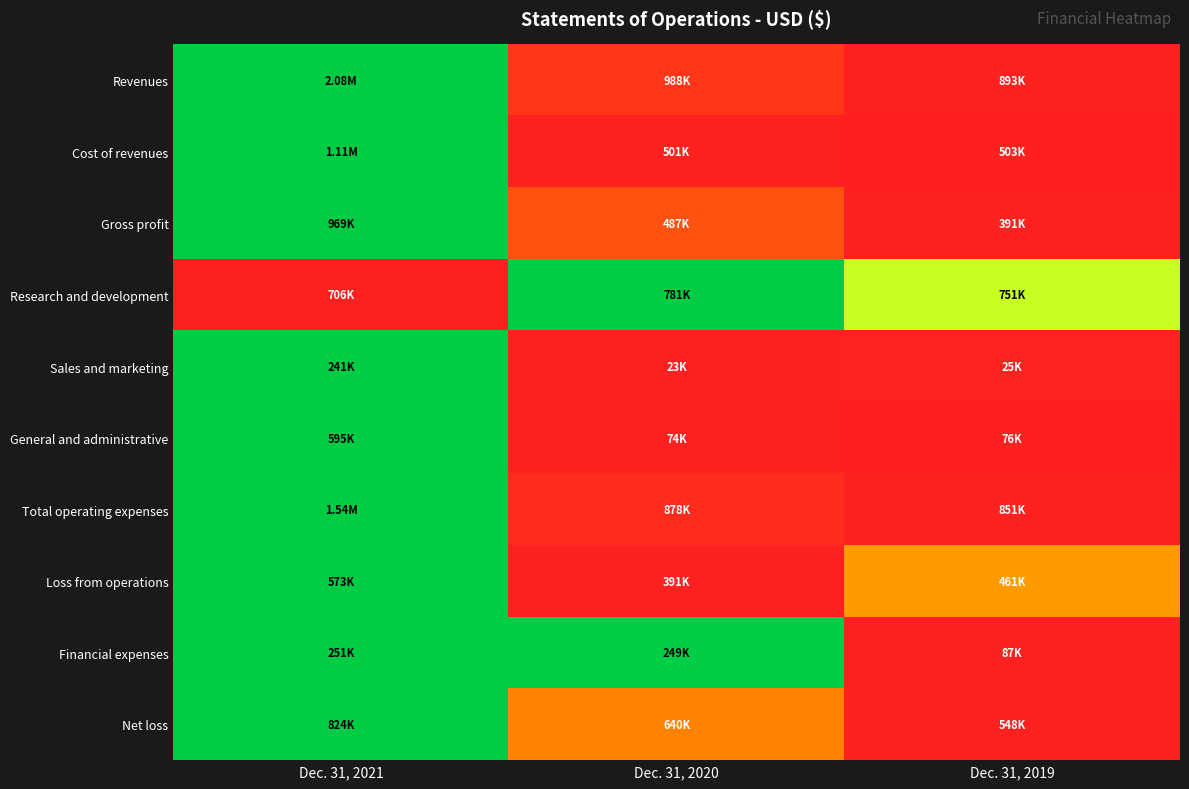

Reading left to right, transcribe all the data shown in this chart.

Revenues: Dec. 31, 2021=1.0	Dec. 31, 2020=0.1	Dec. 31, 2019=0.0
Cost of revenues: Dec. 31, 2021=1.0	Dec. 31, 2020=0.0	Dec. 31, 2019=0.0
Gross profit: Dec. 31, 2021=1.0	Dec. 31, 2020=0.2	Dec. 31, 2019=0.0
Research and development: Dec. 31, 2021=0.0	Dec. 31, 2020=1.0	Dec. 31, 2019=0.6
Sales and marketing: Dec. 31, 2021=1.0	Dec. 31, 2020=0.0	Dec. 31, 2019=0.0
General and administrative: Dec. 31, 2021=1.0	Dec. 31, 2020=0.0	Dec. 31, 2019=0.0
Total operating expenses: Dec. 31, 2021=1.0	Dec. 31, 2020=0.0	Dec. 31, 2019=0.0
Loss from operations: Dec. 31, 2021=1.0	Dec. 31, 2020=0.0	Dec. 31, 2019=0.4
Financial expenses: Dec. 31, 2021=1.0	Dec. 31, 2020=1.0	Dec. 31, 2019=0.0
Net loss: Dec. 31, 2021=1.0	Dec. 31, 2020=0.3	Dec. 31, 2019=0.0